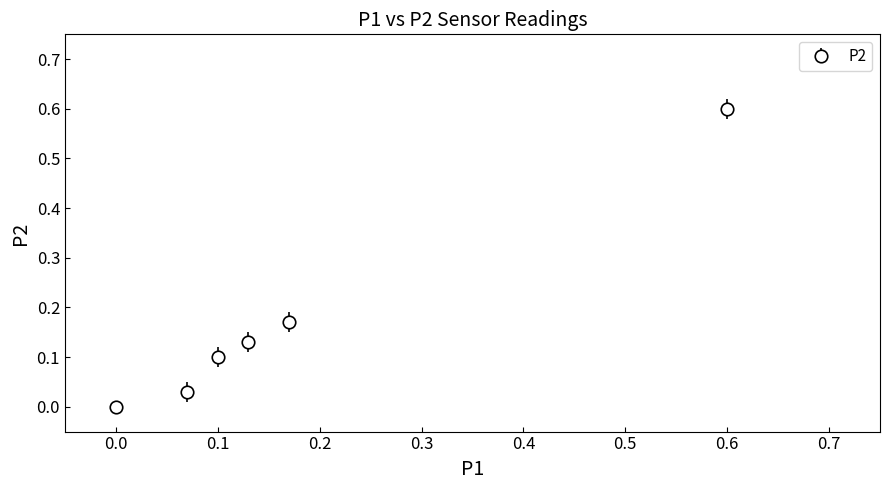

What is the sum of all values?

1.0